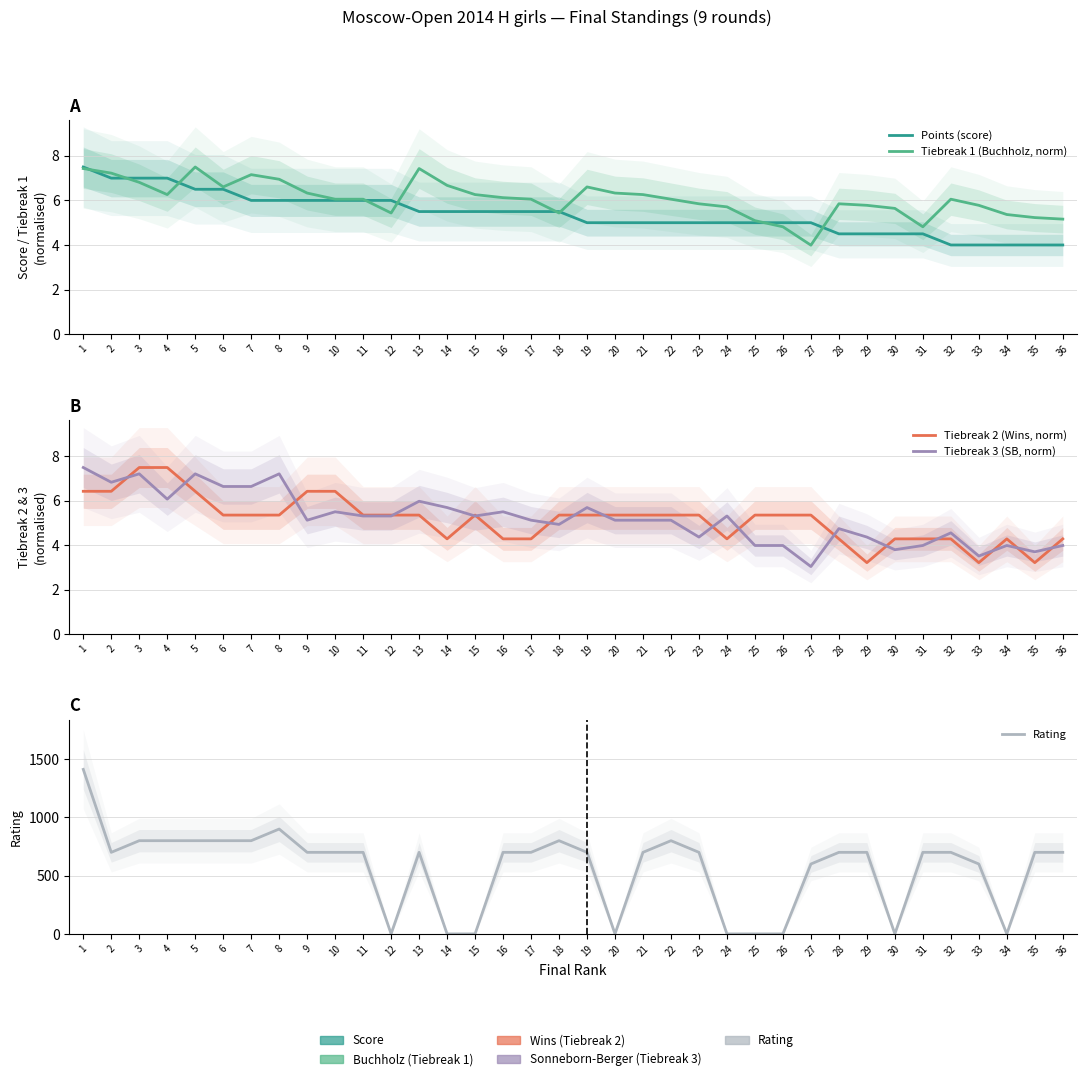

How many times do Tiebreak 3 (SB, norm) and Tiebreak 2 (Wins, norm) cross each other?

17